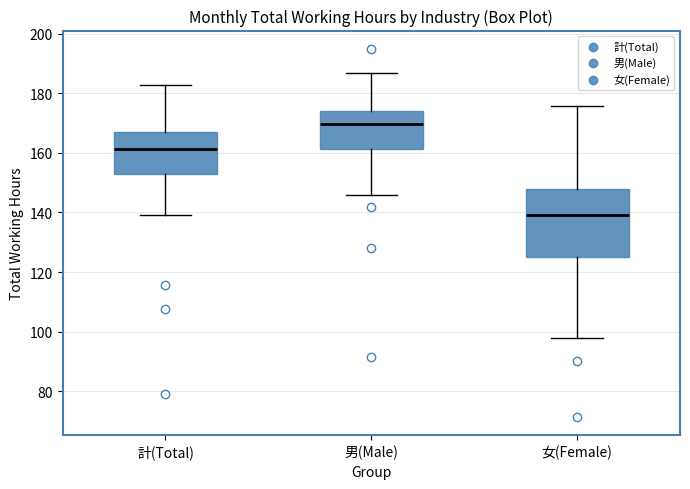

Which box's median line is the lowest?

女(Female)